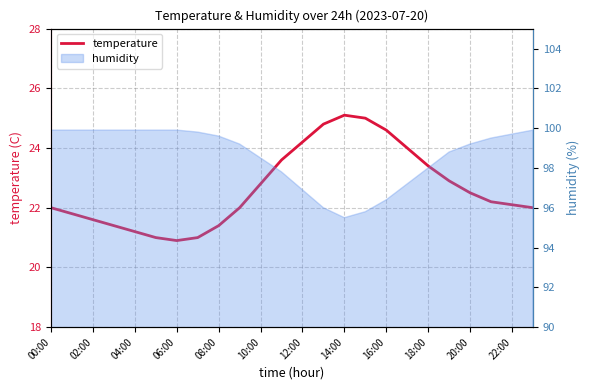

How many points are lower than both their immediate neighbors (excluding endpoints)?

1